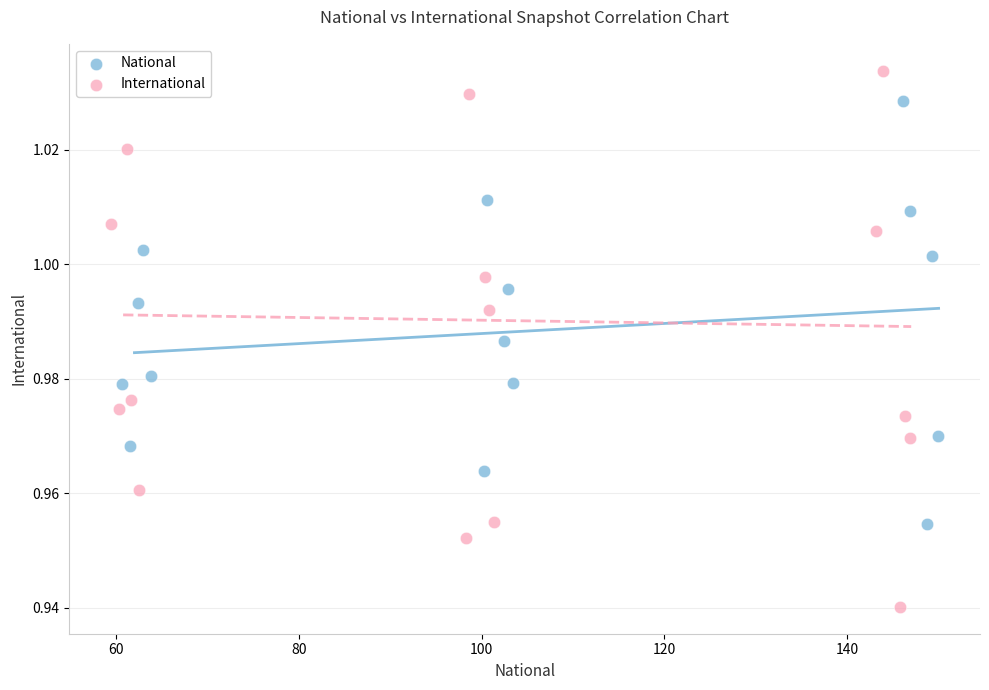

Which series reaches the maximum Y coordinate?

International